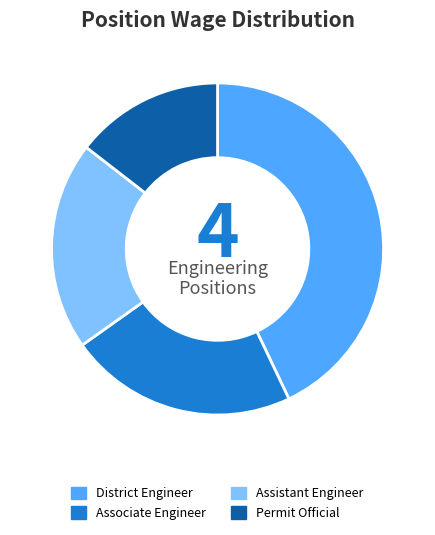

Do Associate Engineer and Assistant Engineer together represent more than half of the pie?

No